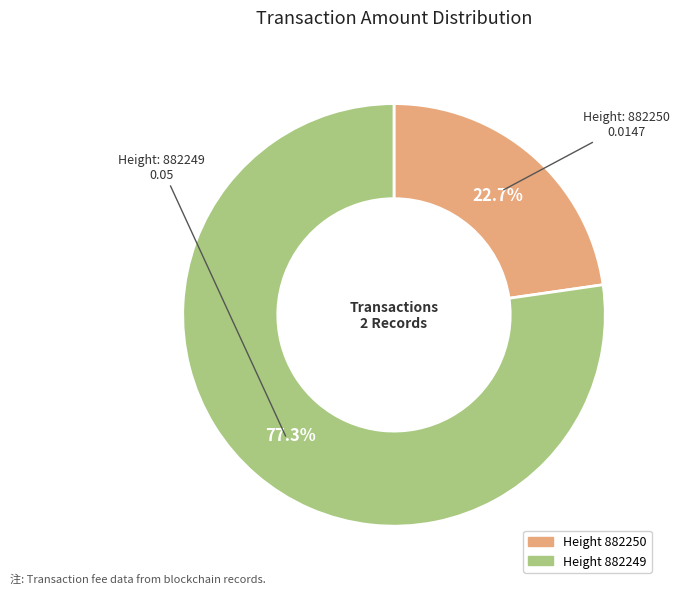

Count the number of slices in the pie.

2